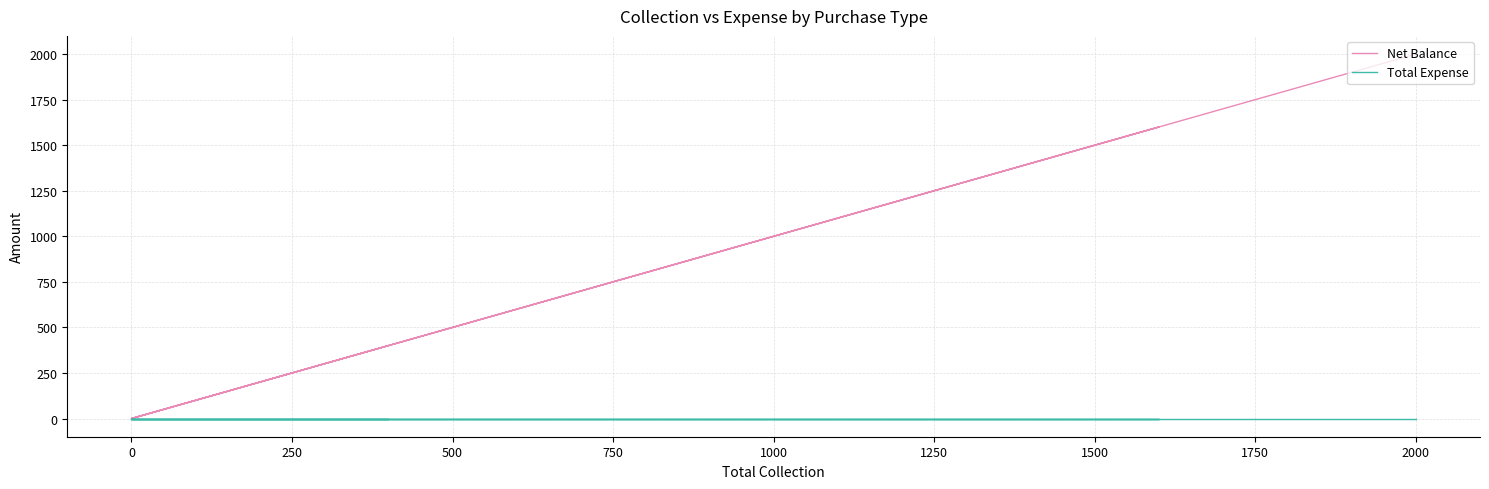

What is the maximum value for Net Balance?

2000